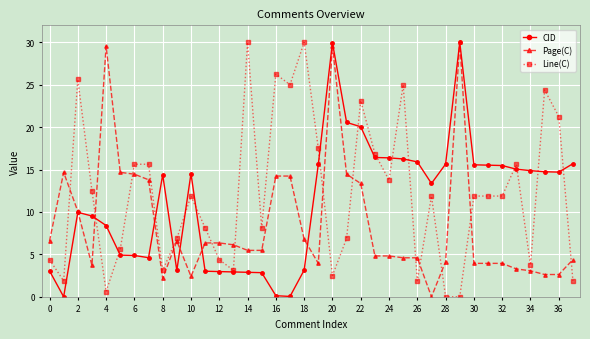

What is the value of the CID point at the 10th from the left?

3.1